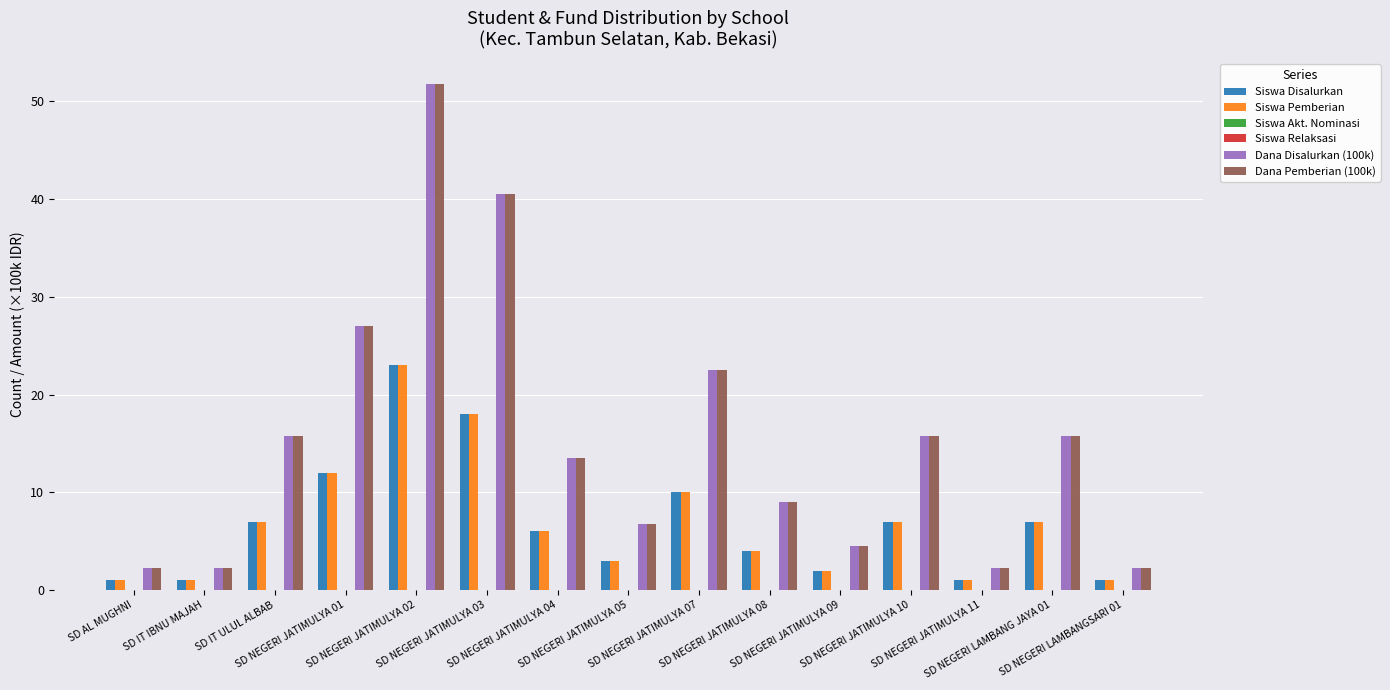

Which category has the lowest value in the Siswa Disalurkan series?

SD AL MUGHNI